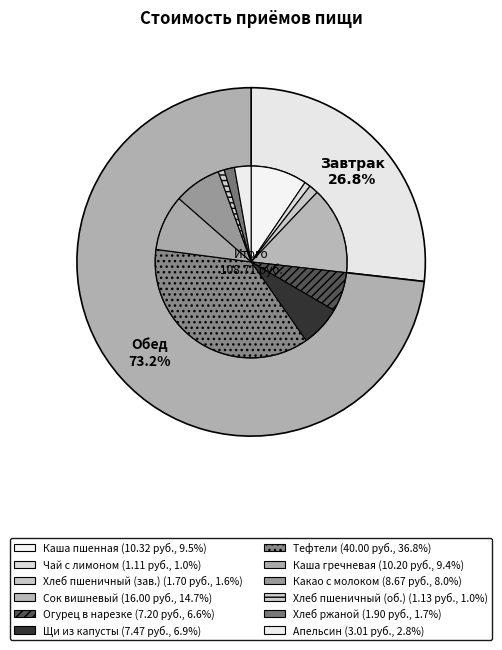

To the nearest percent, what portion does Завтрак represent?

27%